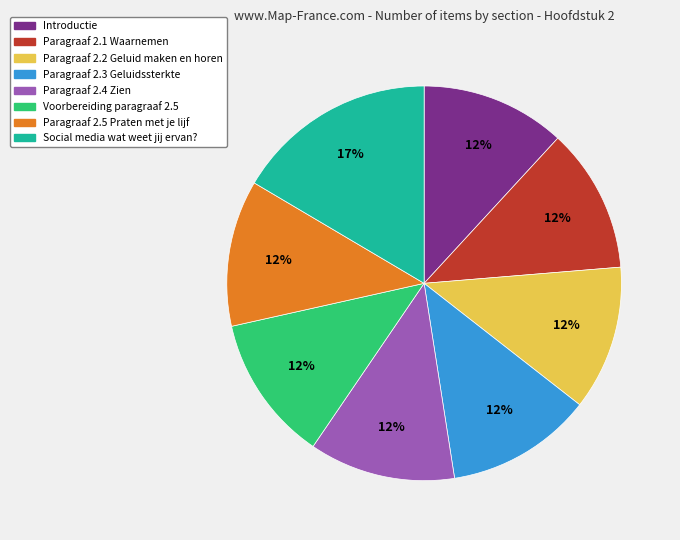

How many slices are in this pie chart?

8